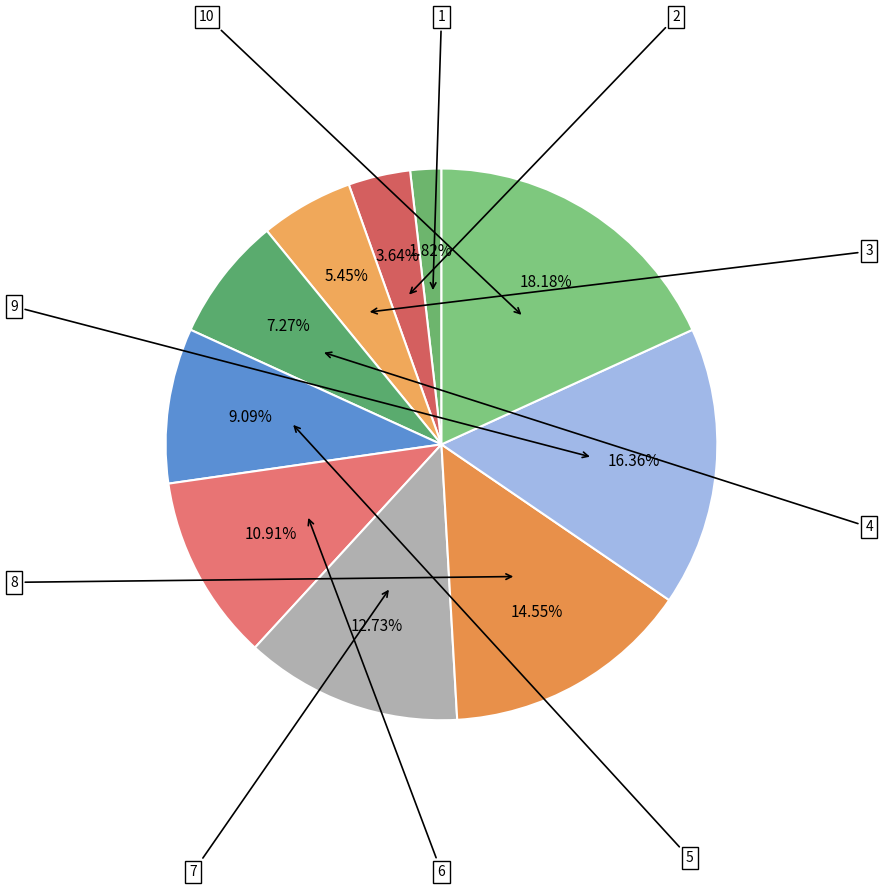

To the nearest percent, what is the difference between the largest and smallest slice percentages?

16%